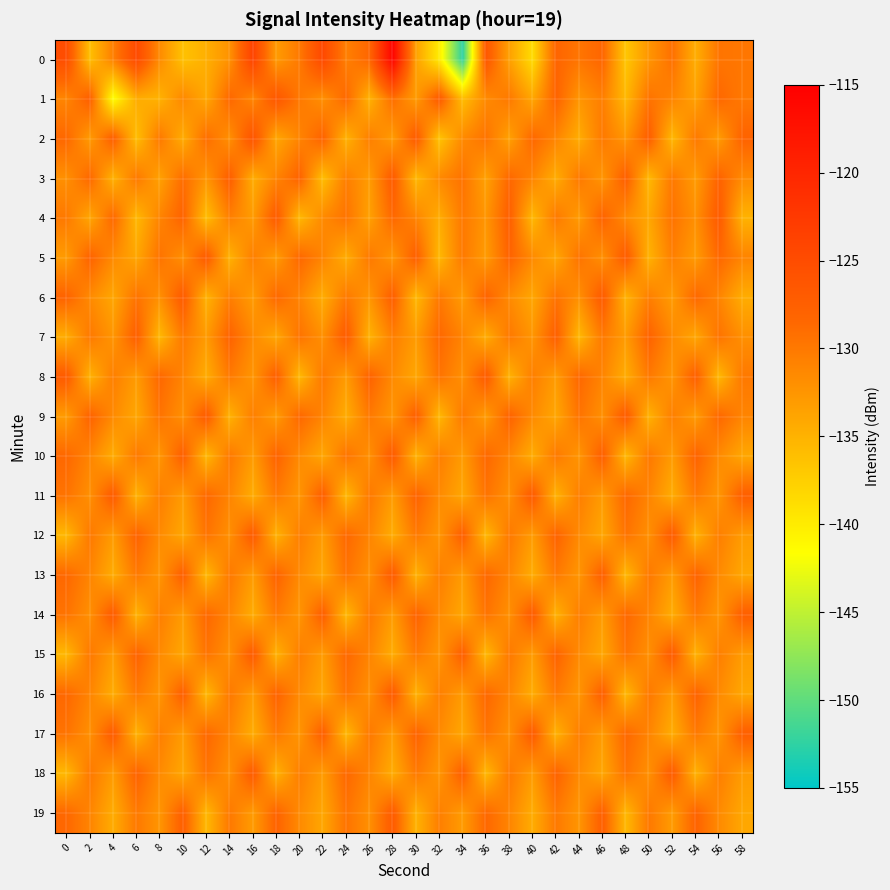

Reading left to right, list all the values displayed in this chart.

0: 0=-125.2	2=-136.1	4=-130.6	6=-124.7	8=-131.6	10=-136.3	12=-134.7	14=-132.2	16=-123.7	18=-133.0	20=-130.0	22=-124.5	24=-130.6	26=-128.3	28=-115.6	30=-133.5	32=-140.0	34=-152.6	36=-126.5	38=-133.4	40=-138.6	42=-128.2	44=-129.7	46=-128.3	48=-136.7	50=-132.5	52=-129.2	54=-134.6	56=-129.7	58=-129.8
1: 0=-131.1	2=-127.6	4=-141.7	6=-134.4	8=-135.0	10=-131.3	12=-134.1	14=-128.5	16=-131.2	18=-126.4	20=-130.0	22=-132.0	24=-128.5	26=-135.0	28=-129.0	30=-133.0	32=-127.0	34=-136.0	36=-131.5	38=-130.0	40=-134.0	42=-128.0	44=-132.5	46=-130.5	48=-135.5	50=-129.5	52=-131.0	54=-133.5	56=-128.5	58=-130.0
2: 0=-128.5	2=-133.0	4=-127.5	6=-136.0	8=-130.0	10=-134.5	12=-129.0	14=-132.0	16=-126.0	18=-134.0	20=-131.0	22=-128.0	24=-135.0	26=-130.5	28=-133.0	30=-127.0	32=-136.5	34=-131.5	36=-129.5	38=-133.5	40=-128.5	42=-131.0	44=-134.5	46=-130.0	48=-132.5	50=-127.5	52=-135.5	54=-130.0	56=-133.0	58=-128.0
3: 0=-132.0	2=-128.5	4=-135.0	6=-130.0	8=-133.5	10=-129.0	12=-132.5	14=-127.5	16=-134.5	18=-131.0	20=-128.0	22=-136.0	24=-130.5	26=-133.0	28=-127.0	30=-135.5	32=-131.5	34=-129.5	36=-133.5	38=-128.5	40=-131.0	42=-134.5	44=-130.0	46=-132.5	48=-127.5	50=-135.5	52=-130.0	54=-133.0	56=-128.0	58=-131.5
4: 0=-130.0	2=-134.0	4=-128.5	6=-135.5	8=-131.0	10=-128.0	12=-136.0	14=-130.5	16=-133.0	18=-127.0	20=-135.5	22=-131.5	24=-129.5	26=-133.5	28=-128.5	30=-131.0	32=-134.5	34=-130.0	36=-132.5	38=-127.5	40=-135.5	42=-130.0	44=-133.0	46=-128.0	48=-131.5	50=-134.0	52=-129.5	54=-132.0	56=-127.0	58=-135.0
5: 0=-133.0	2=-128.0	4=-131.5	6=-134.0	8=-129.5	10=-132.0	12=-127.0	14=-135.0	16=-130.5	18=-133.0	20=-128.5	22=-131.0	24=-134.5	26=-130.0	28=-132.5	30=-127.5	32=-135.5	34=-130.0	36=-133.0	38=-128.0	40=-131.5	42=-134.0	44=-129.5	46=-132.0	48=-127.0	50=-135.0	52=-130.5	54=-133.0	56=-128.5	58=-131.0
6: 0=-128.0	2=-131.5	4=-134.0	6=-129.5	8=-132.0	10=-127.0	12=-135.0	14=-130.5	16=-133.0	18=-128.5	20=-131.0	22=-134.5	24=-130.0	26=-132.5	28=-127.5	30=-135.5	32=-130.0	34=-133.0	36=-128.0	38=-131.5	40=-134.0	42=-129.5	44=-132.0	46=-127.0	48=-135.0	50=-130.5	52=-133.0	54=-128.5	56=-131.0	58=-134.5
7: 0=-134.5	2=-130.0	4=-132.5	6=-127.5	8=-135.5	10=-130.0	12=-133.0	14=-128.0	16=-131.5	18=-134.0	20=-129.5	22=-132.0	24=-127.0	26=-135.0	28=-130.5	30=-133.0	32=-128.5	34=-131.0	36=-134.5	38=-130.0	40=-132.5	42=-127.5	44=-135.5	46=-130.0	48=-133.0	50=-128.0	52=-131.5	54=-134.0	56=-129.5	58=-132.0
8: 0=-127.0	2=-135.0	4=-130.5	6=-133.0	8=-128.5	10=-131.0	12=-134.5	14=-130.0	16=-132.5	18=-127.5	20=-135.5	22=-130.0	24=-133.0	26=-128.0	28=-131.5	30=-134.0	32=-129.5	34=-132.0	36=-127.0	38=-135.0	40=-130.5	42=-133.0	44=-128.5	46=-131.0	48=-134.5	50=-130.0	52=-132.5	54=-127.5	56=-135.5	58=-130.0
9: 0=-133.0	2=-128.0	4=-131.5	6=-134.0	8=-129.5	10=-132.0	12=-127.0	14=-135.0	16=-130.5	18=-133.0	20=-128.5	22=-131.0	24=-134.5	26=-130.0	28=-132.5	30=-127.5	32=-135.5	34=-130.0	36=-133.0	38=-128.0	40=-131.5	42=-134.0	44=-129.5	46=-132.0	48=-127.0	50=-135.0	52=-130.5	54=-133.0	56=-128.5	58=-131.0
10: 0=-128.5	2=-131.0	4=-134.5	6=-130.0	8=-132.5	10=-127.5	12=-135.5	14=-130.0	16=-133.0	18=-128.0	20=-131.5	22=-134.0	24=-129.5	26=-132.0	28=-127.0	30=-135.0	32=-130.5	34=-133.0	36=-128.5	38=-131.0	40=-134.5	42=-130.0	44=-132.5	46=-127.5	48=-135.5	50=-130.0	52=-133.0	54=-128.0	56=-131.5	58=-134.0
11: 0=-129.5	2=-132.0	4=-127.0	6=-135.0	8=-130.5	10=-133.0	12=-128.5	14=-131.0	16=-134.5	18=-130.0	20=-132.5	22=-127.5	24=-135.5	26=-130.0	28=-133.0	30=-128.0	32=-131.5	34=-134.0	36=-129.5	38=-132.0	40=-127.0	42=-135.0	44=-130.5	46=-133.0	48=-128.5	50=-131.0	52=-134.5	54=-130.0	56=-132.5	58=-127.5
12: 0=-135.5	2=-130.0	4=-133.0	6=-128.0	8=-131.5	10=-134.0	12=-129.5	14=-132.0	16=-127.0	18=-135.0	20=-130.5	22=-133.0	24=-128.5	26=-131.0	28=-134.5	30=-130.0	32=-132.5	34=-127.5	36=-135.5	38=-130.0	40=-133.0	42=-128.0	44=-131.5	46=-134.0	48=-129.5	50=-132.0	52=-127.0	54=-135.0	56=-130.5	58=-133.0
13: 0=-128.5	2=-131.0	4=-134.5	6=-130.0	8=-132.5	10=-127.5	12=-135.5	14=-130.0	16=-133.0	18=-128.0	20=-131.5	22=-134.0	24=-129.5	26=-132.0	28=-127.0	30=-135.0	32=-130.5	34=-133.0	36=-128.5	38=-131.0	40=-134.5	42=-130.0	44=-132.5	46=-127.5	48=-135.5	50=-130.0	52=-133.0	54=-128.0	56=-131.5	58=-134.0
14: 0=-129.5	2=-132.0	4=-127.0	6=-135.0	8=-130.5	10=-133.0	12=-128.5	14=-131.0	16=-134.5	18=-130.0	20=-132.5	22=-127.5	24=-135.5	26=-130.0	28=-133.0	30=-128.0	32=-131.5	34=-134.0	36=-129.5	38=-132.0	40=-127.0	42=-135.0	44=-130.5	46=-133.0	48=-128.5	50=-131.0	52=-134.5	54=-130.0	56=-132.5	58=-127.5
15: 0=-135.5	2=-130.0	4=-133.0	6=-128.0	8=-131.5	10=-134.0	12=-129.5	14=-132.0	16=-127.0	18=-135.0	20=-130.5	22=-133.0	24=-128.5	26=-131.0	28=-134.5	30=-130.0	32=-132.5	34=-127.5	36=-135.5	38=-130.0	40=-133.0	42=-128.0	44=-131.5	46=-134.0	48=-129.5	50=-132.0	52=-127.0	54=-135.0	56=-130.5	58=-133.0
16: 0=-128.5	2=-131.0	4=-134.5	6=-130.0	8=-132.5	10=-127.5	12=-135.5	14=-130.0	16=-133.0	18=-128.0	20=-131.5	22=-134.0	24=-129.5	26=-132.0	28=-127.0	30=-135.0	32=-130.5	34=-133.0	36=-128.5	38=-131.0	40=-134.5	42=-130.0	44=-132.5	46=-127.5	48=-135.5	50=-130.0	52=-133.0	54=-128.0	56=-131.5	58=-134.0
17: 0=-129.5	2=-132.0	4=-127.0	6=-135.0	8=-130.5	10=-133.0	12=-128.5	14=-131.0	16=-134.5	18=-130.0	20=-132.5	22=-127.5	24=-135.5	26=-130.0	28=-133.0	30=-128.0	32=-131.5	34=-134.0	36=-129.5	38=-132.0	40=-127.0	42=-135.0	44=-130.5	46=-133.0	48=-128.5	50=-131.0	52=-134.5	54=-130.0	56=-132.5	58=-127.5
18: 0=-135.5	2=-130.0	4=-133.0	6=-128.0	8=-131.5	10=-134.0	12=-129.5	14=-132.0	16=-127.0	18=-135.0	20=-130.5	22=-133.0	24=-128.5	26=-131.0	28=-134.5	30=-130.0	32=-132.5	34=-127.5	36=-135.5	38=-130.0	40=-133.0	42=-128.0	44=-131.5	46=-134.0	48=-129.5	50=-132.0	52=-127.0	54=-135.0	56=-130.5	58=-133.0
19: 0=-128.5	2=-131.0	4=-134.5	6=-130.0	8=-132.5	10=-127.5	12=-135.5	14=-130.0	16=-133.0	18=-128.0	20=-131.5	22=-134.0	24=-129.5	26=-132.0	28=-127.0	30=-135.0	32=-130.5	34=-133.0	36=-128.5	38=-131.0	40=-134.5	42=-130.0	44=-132.5	46=-127.5	48=-135.5	50=-130.0	52=-133.0	54=-128.0	56=-131.5	58=-134.0